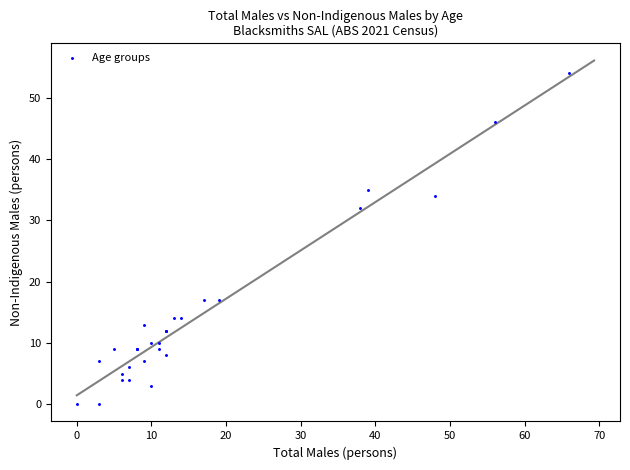

What Y value in the scatter plot is closest to 27?

32